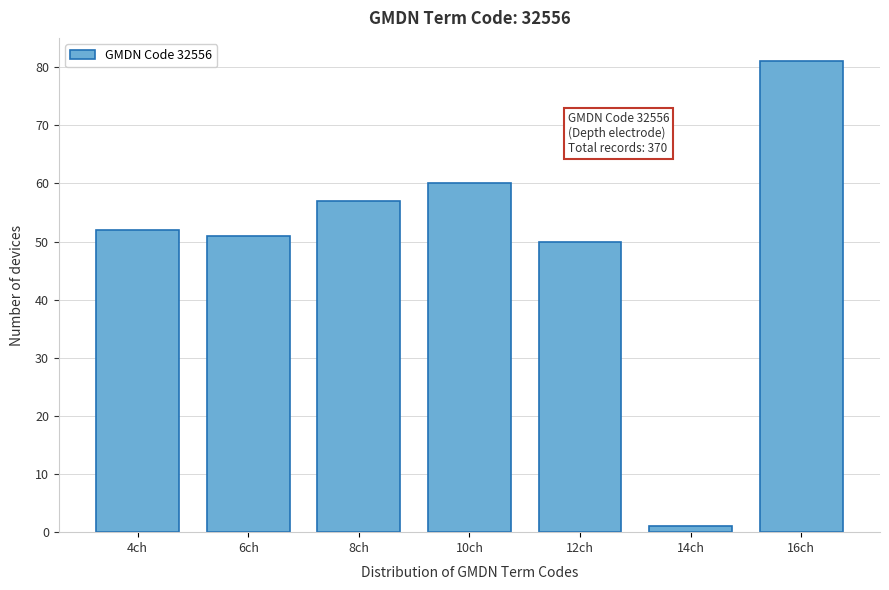

Reading left to right, transcribe all the data shown in this chart.

52	51	57	60	50	1	81